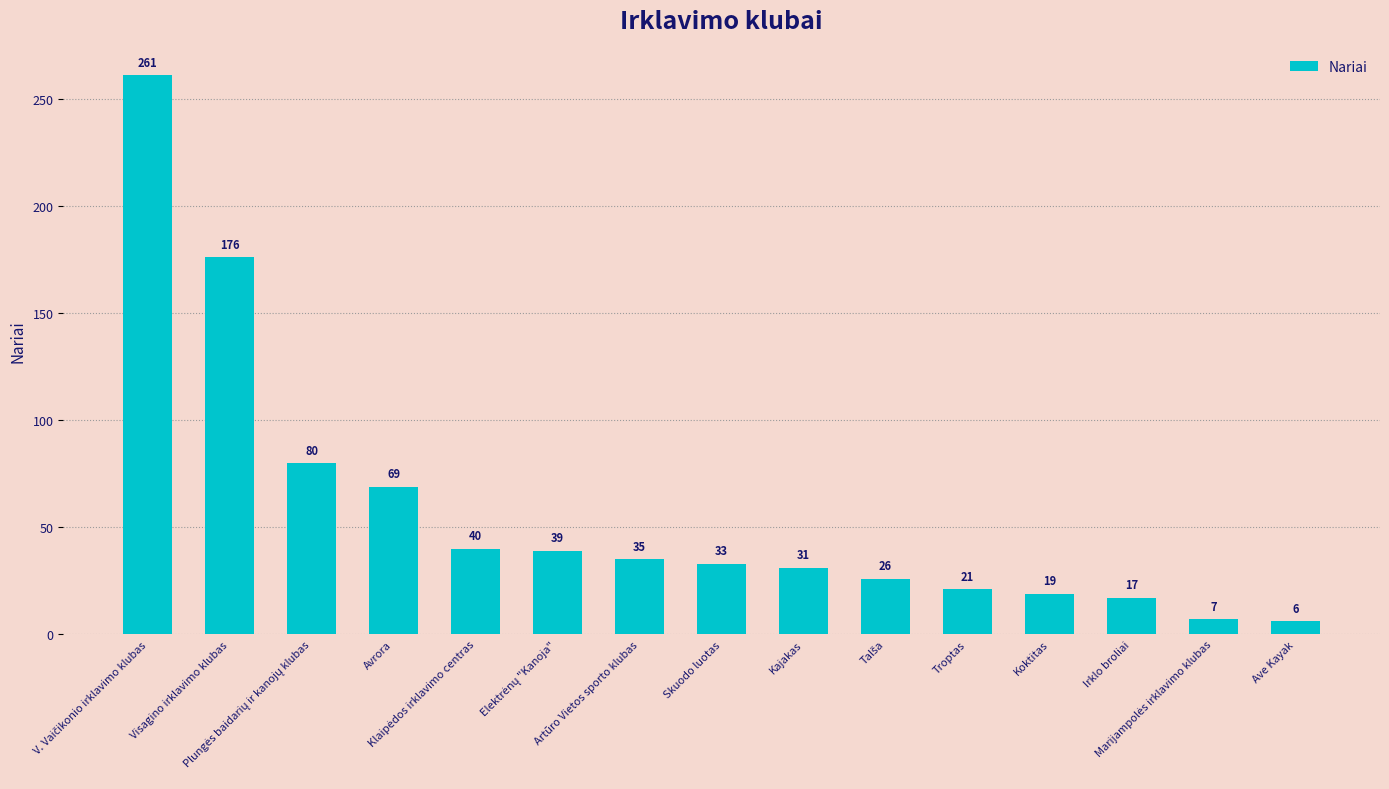

What is the average value?

57